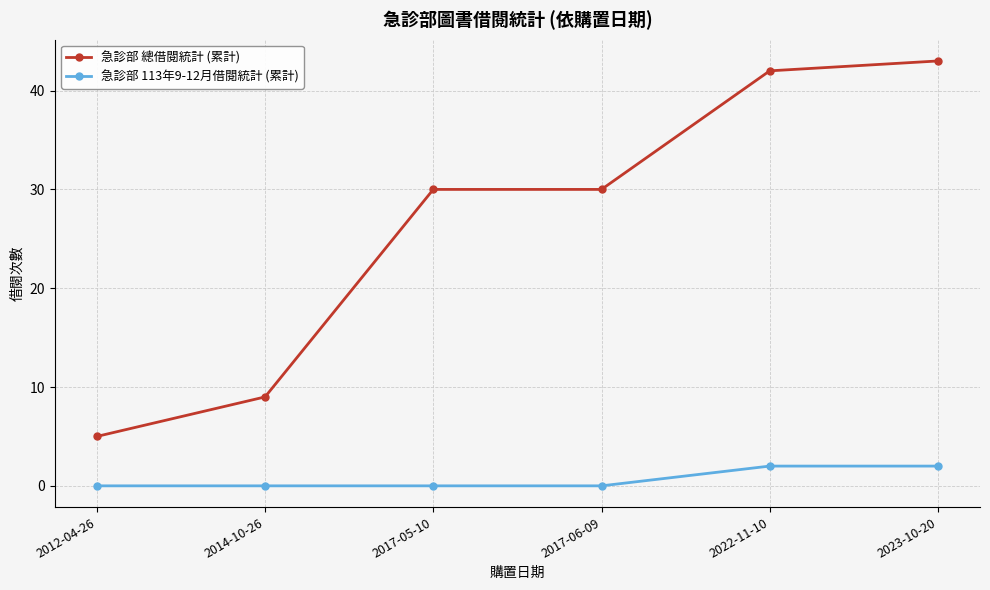

True or false: 急診部 總借閱統計 (累計) and 急診部 113年9-12月借閱統計 (累計) cross at least once.

False